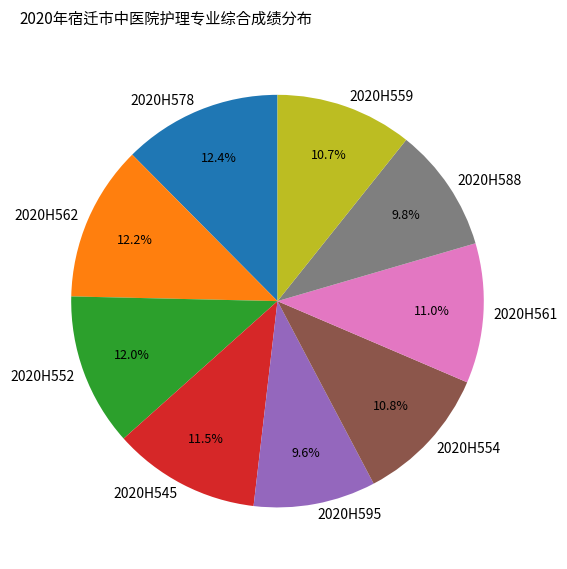

The 2020H552 slice represents 12% of the pie. True or false?

True